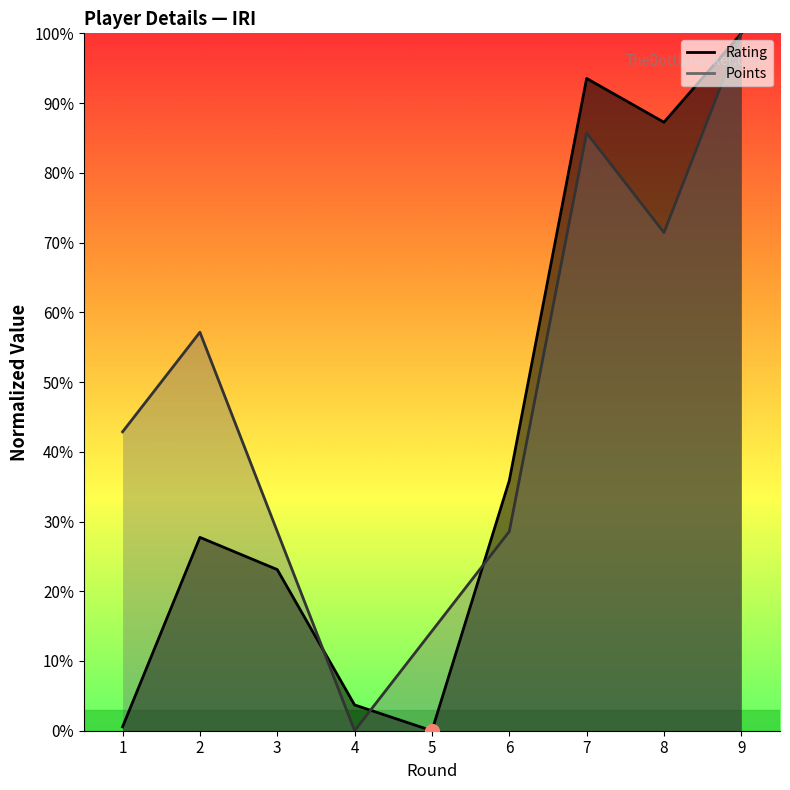

Which has a higher value, 6 or 4?

6